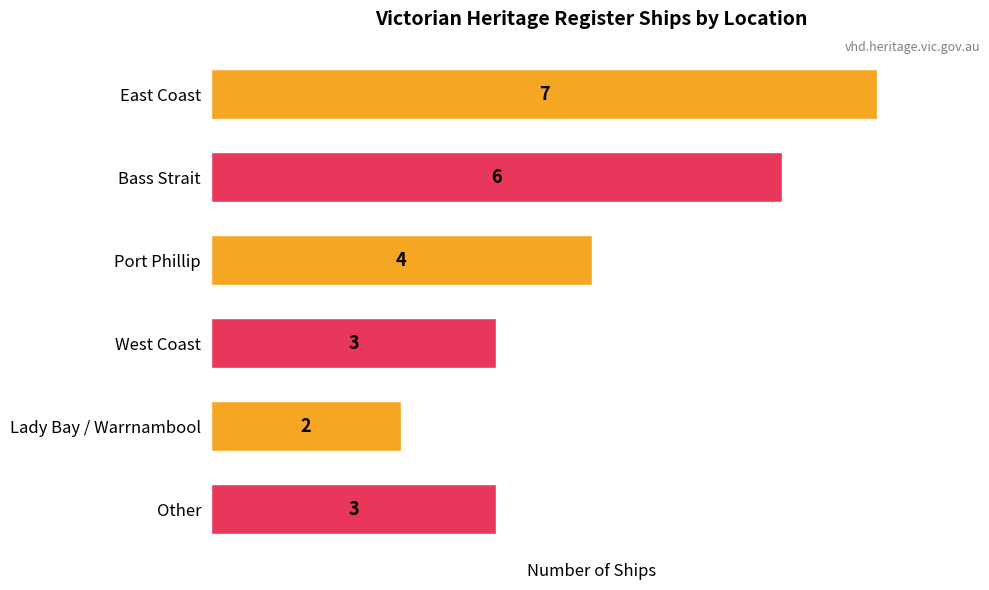

What is the change in value from East Coast to Port Phillip?

-3